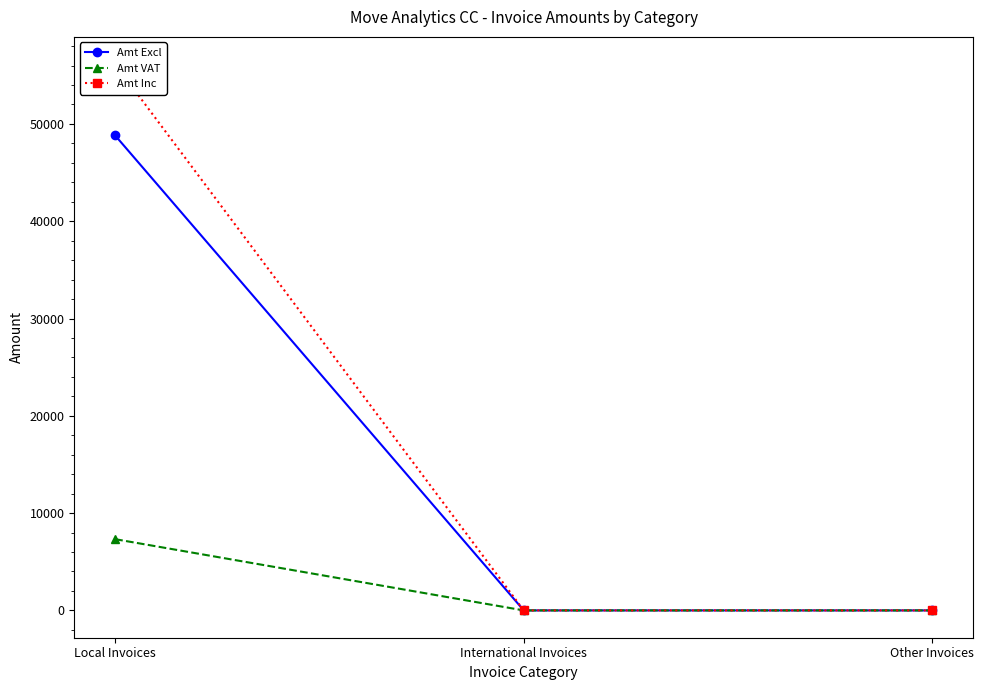

What is the average value of the Amt VAT series?

2440.9